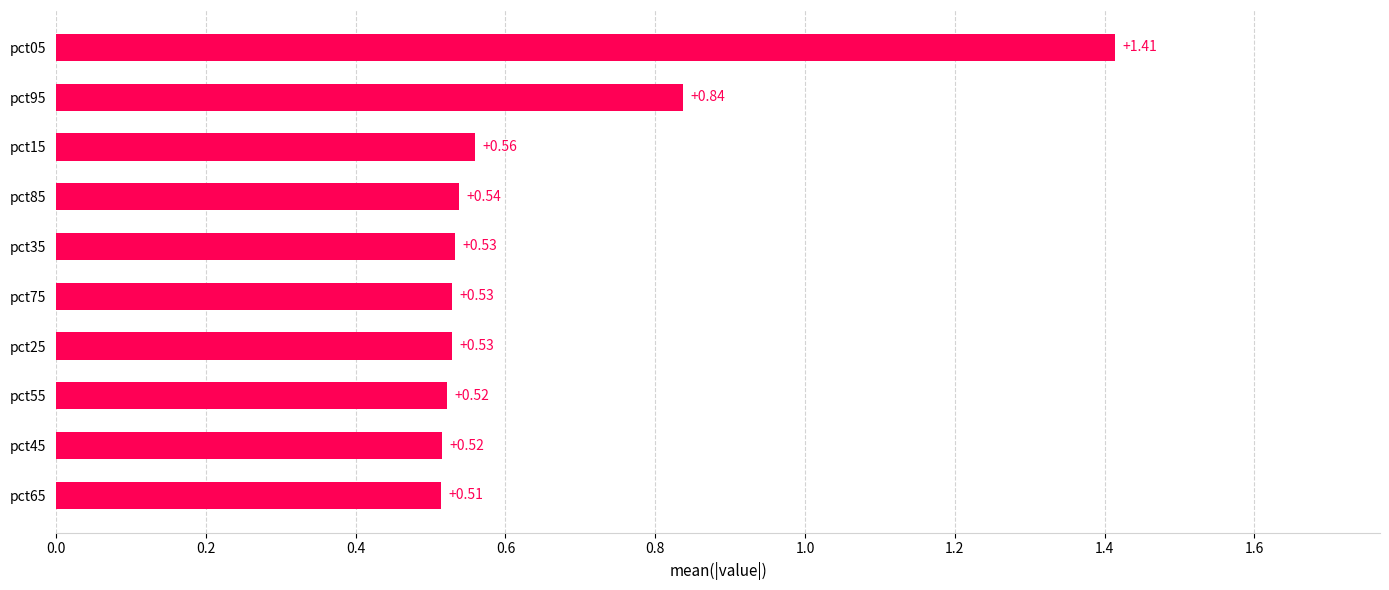

What is the difference between the maximum and minimum values?

0.9